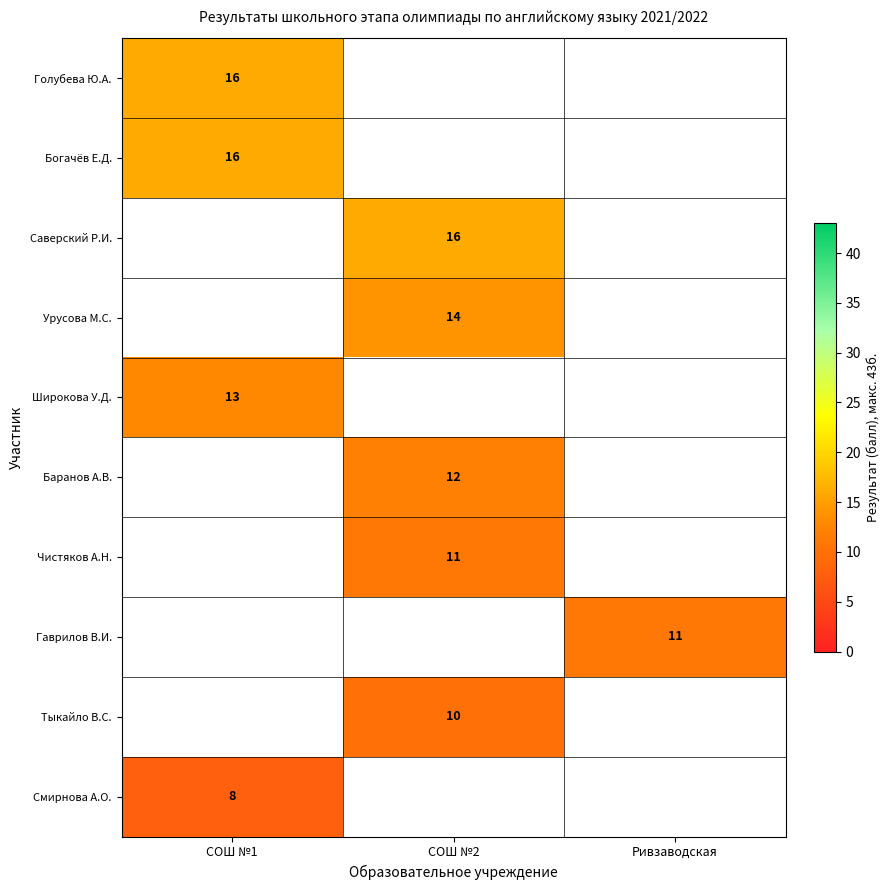

Is it true that Чистяков А.Н. equals 19 at СОШ №2?

False